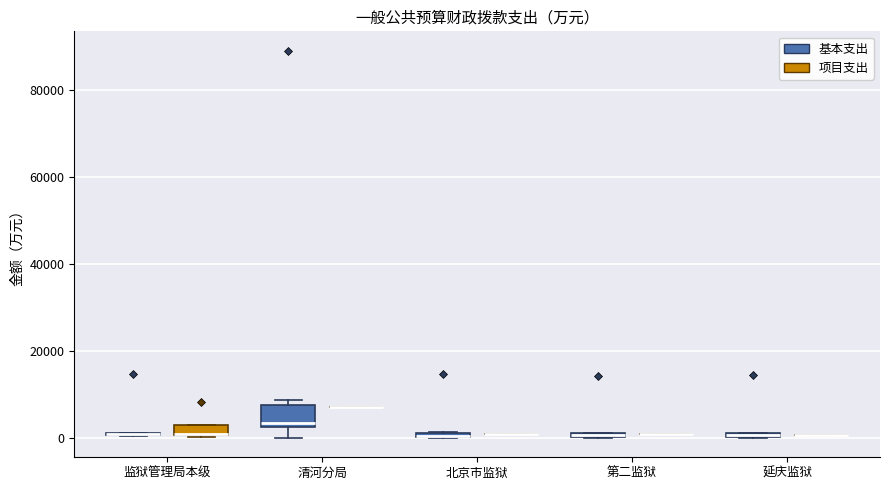

Comparing the boxes themselves (not the whiskers), which one is the tallest?

清河分局 (基本支出)